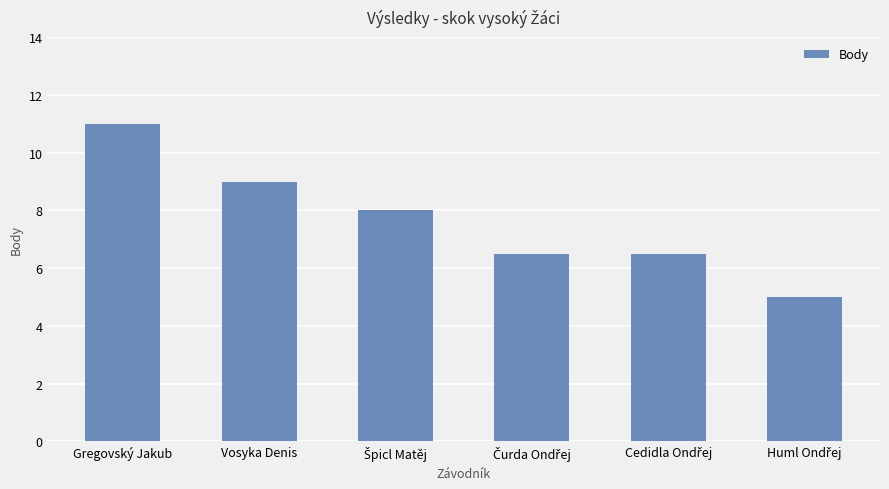

What is the average value?

7.7